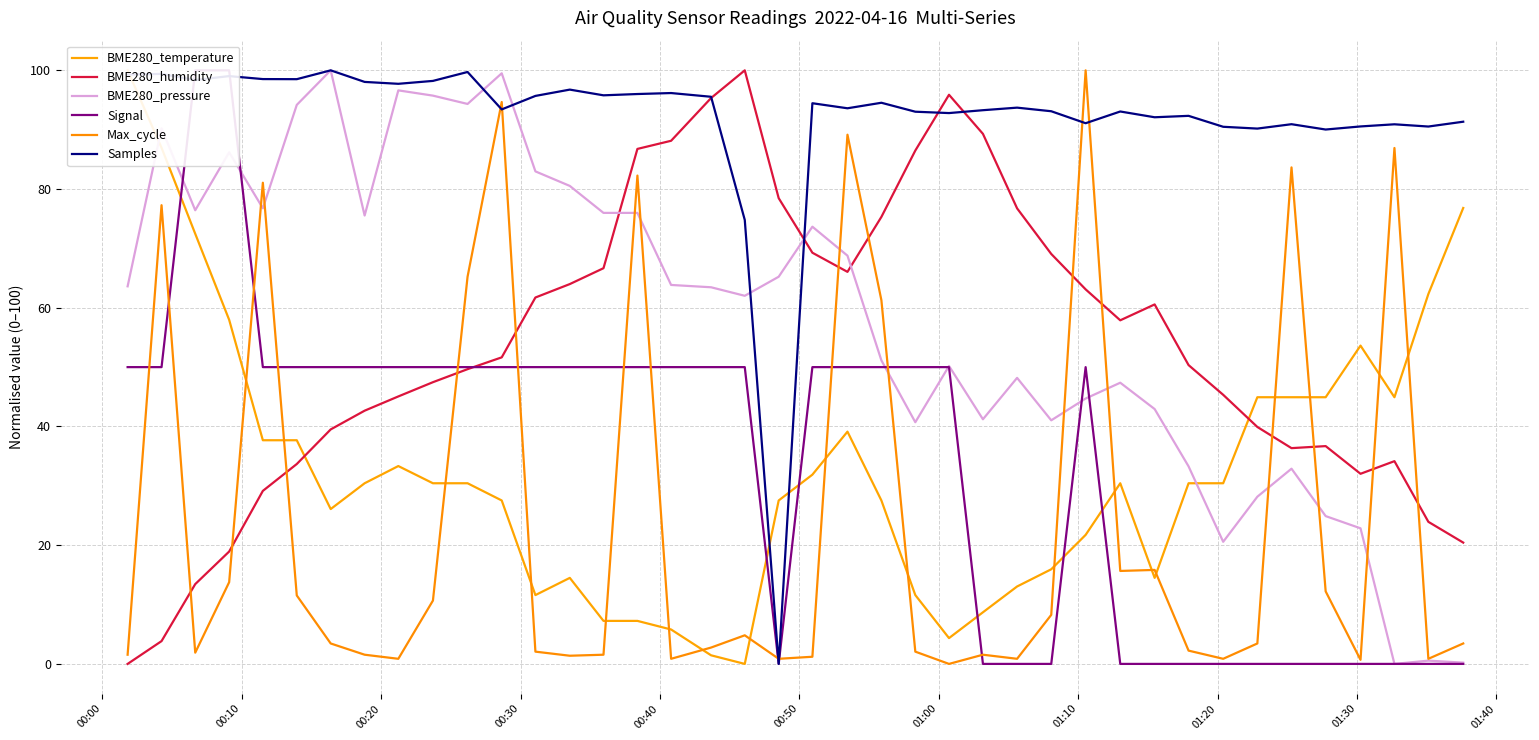

How many values in Signal are above zero?

25